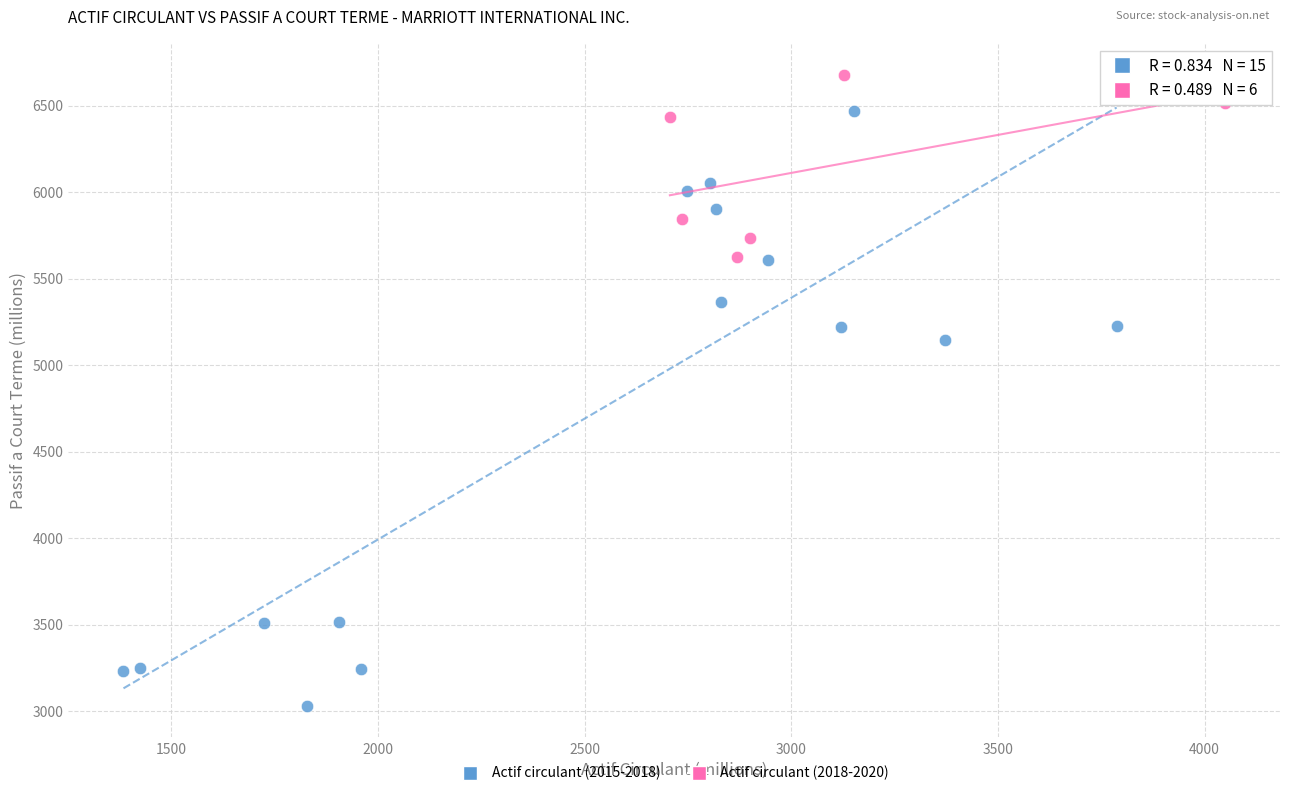

Which series contains the lowest Y value?

Actif circulant (2015-2018)